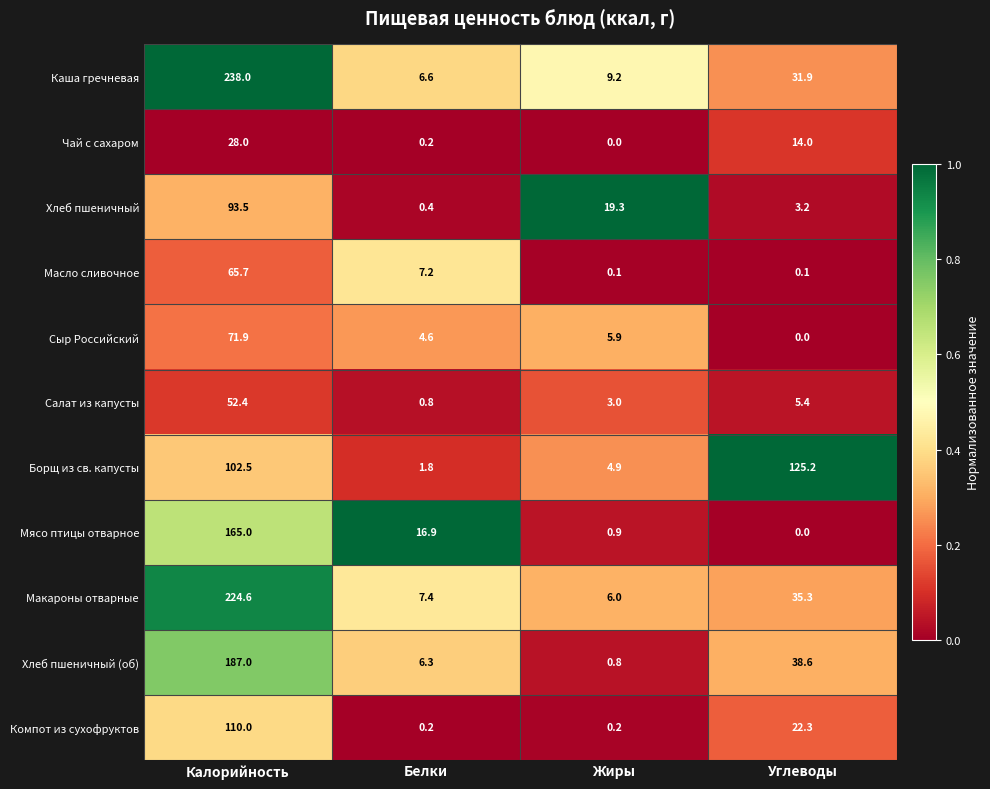

Is it true that Хлеб пшеничный equals 19.3 at Жиры?

True